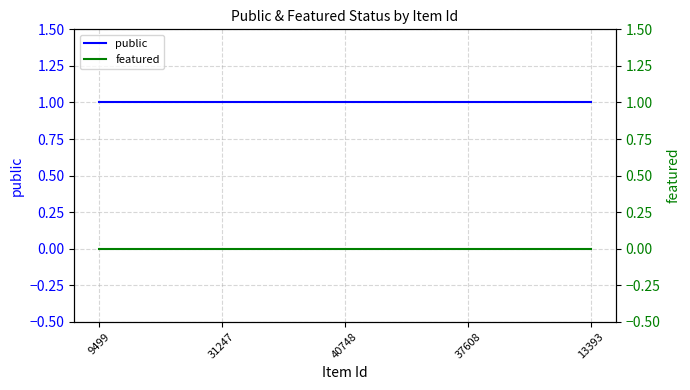

How many data points does each series have?

5